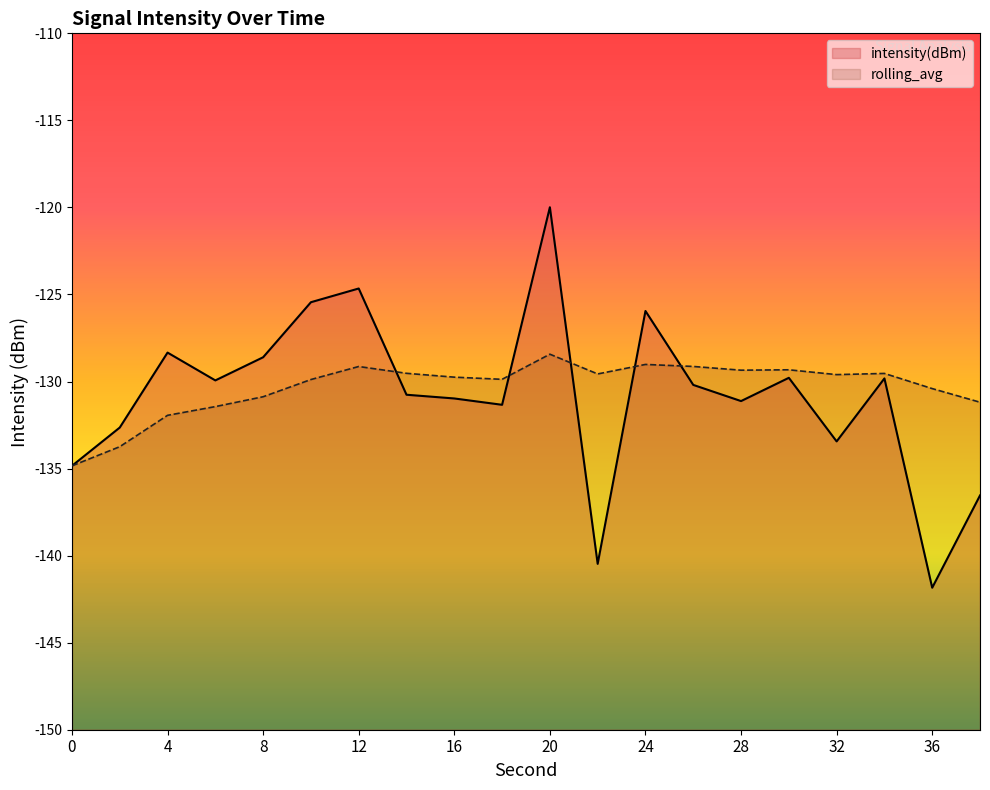

What are all the series names shown in the legend?

intensity(dBm), rolling_avg